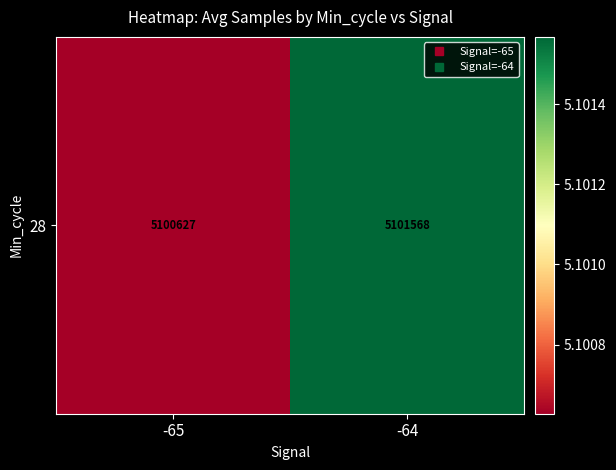

What is the change in value from -65 to -64?

+941.4